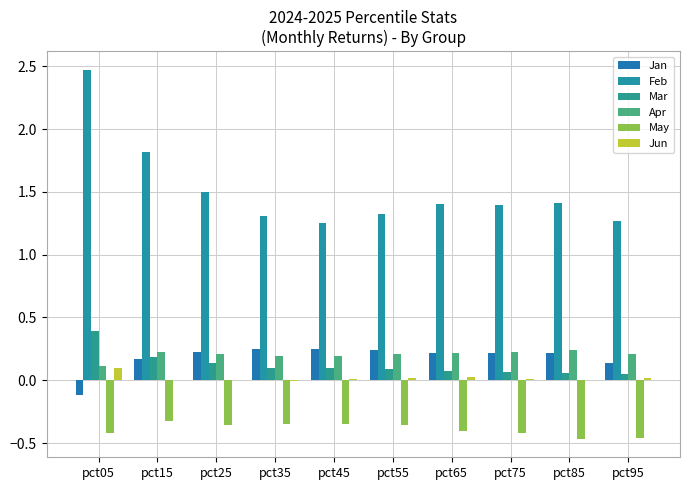

How many groups of bars are there?

10